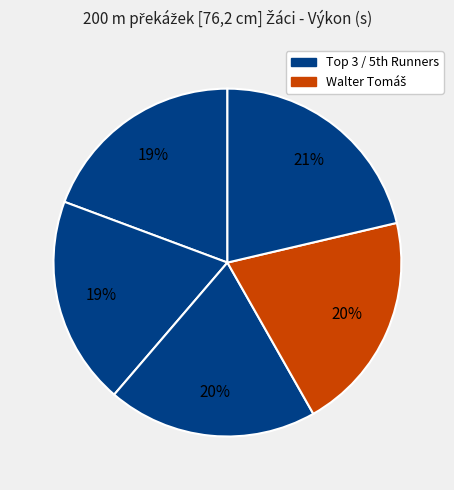

Is there a majority slice in this chart?

No